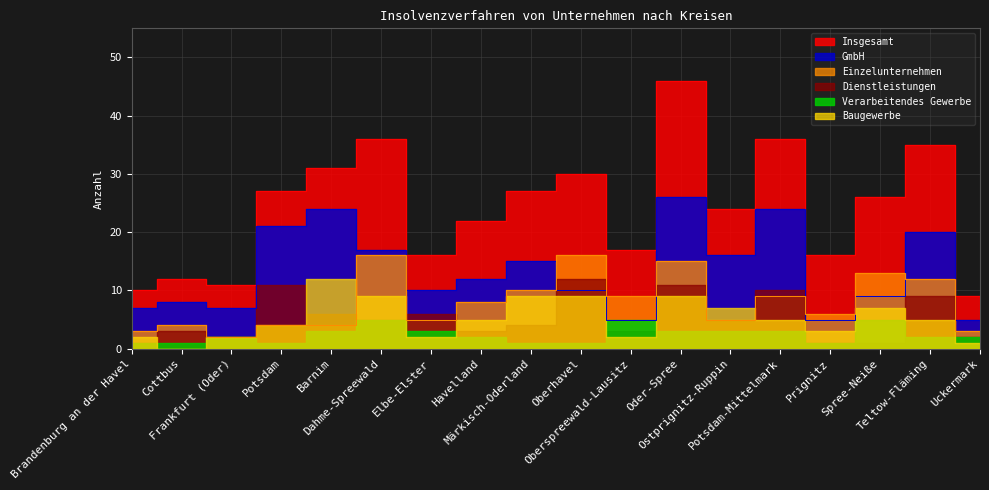

The value of Einzelunternehmen at Märkisch-Oderland is 10. True or false?

True